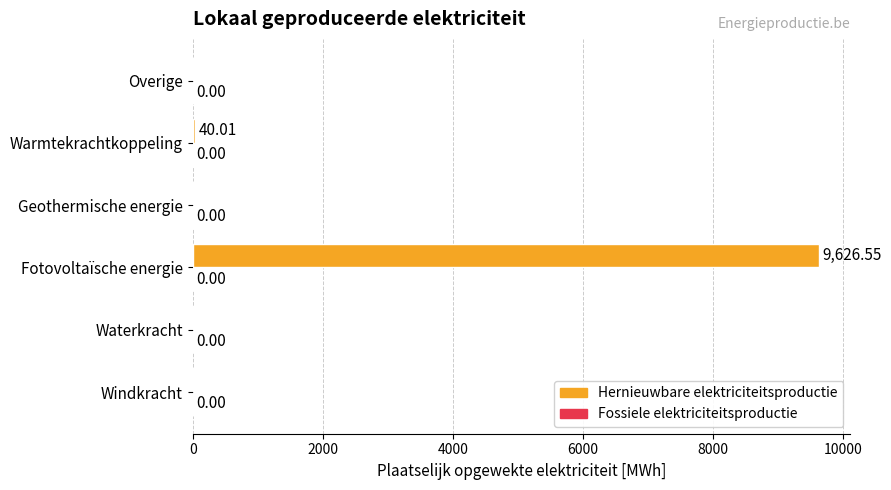

Between Windkracht and Fotovoltaïsche energie, which is larger?

Fotovoltaïsche energie